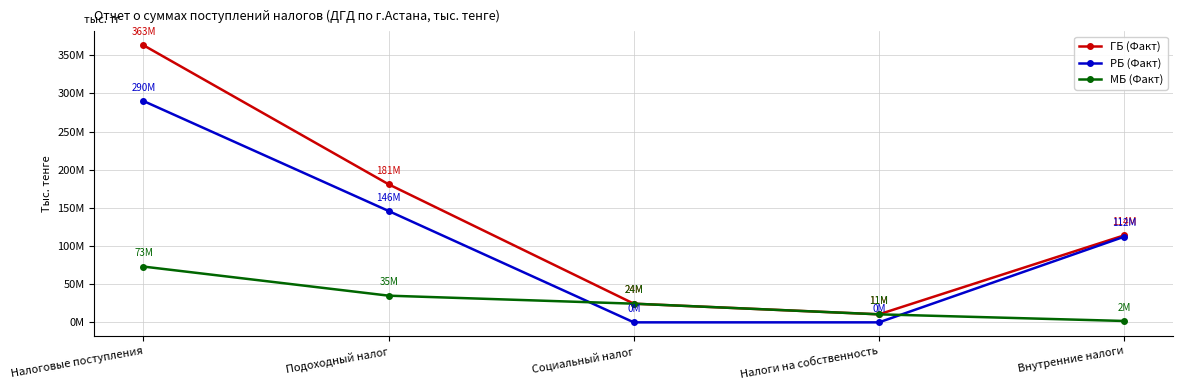

Where does the МБ (Факт) series first go above 24457577?

Налоговые поступления